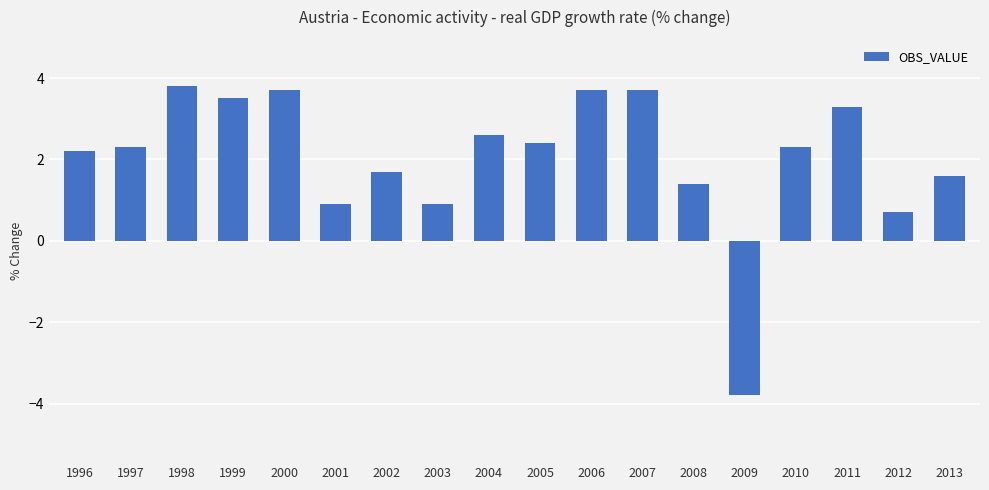

Approximately how many times larger is the value at 2003 compared to 2011?

0.3